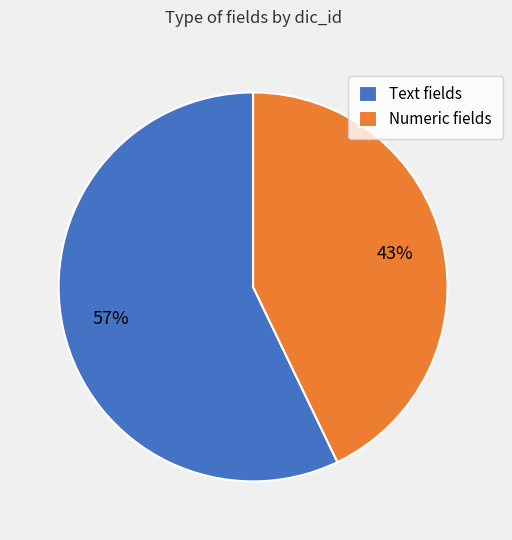

Is it true that Text fields is 47% of the pie?

False